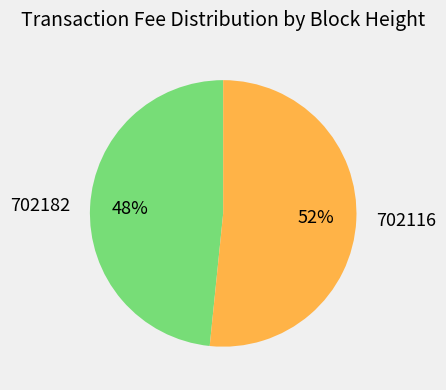

Count the number of slices in the pie.

2